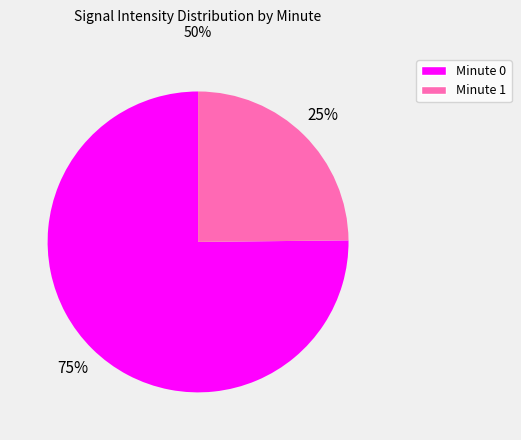

Does any single category account for the majority?

Yes